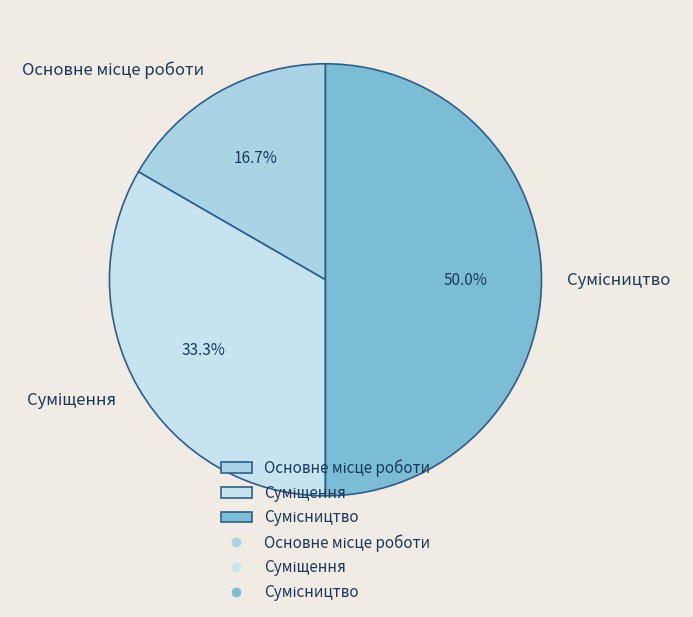

How many slices are in this pie chart?

3